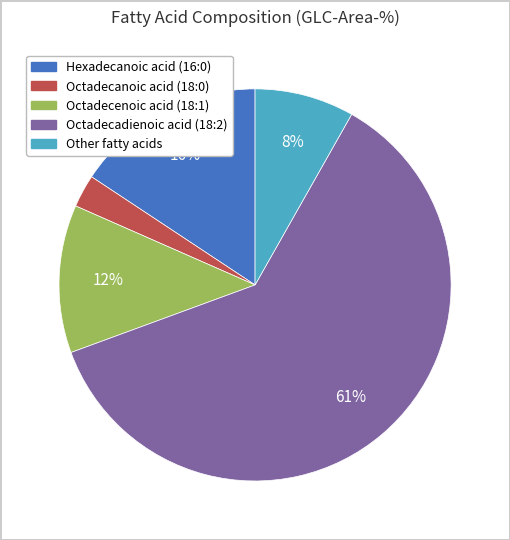

Which category accounts for the majority?

Octadecadienoic acid (18:2)